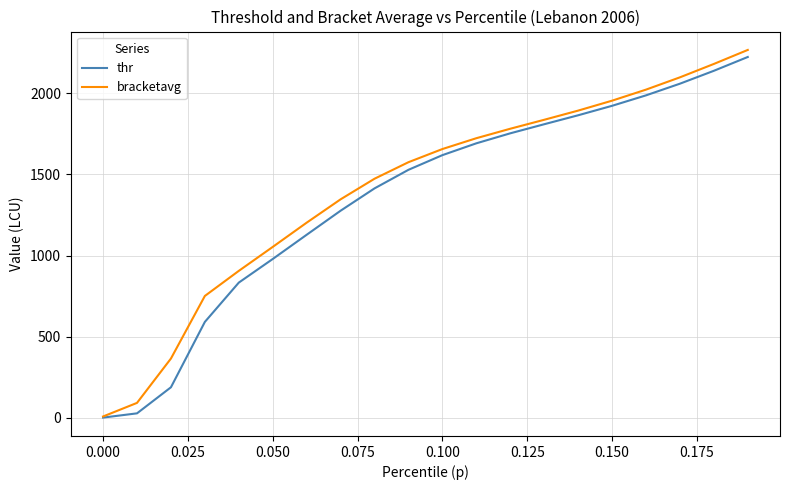

What is the greatest value displayed?

2266.8